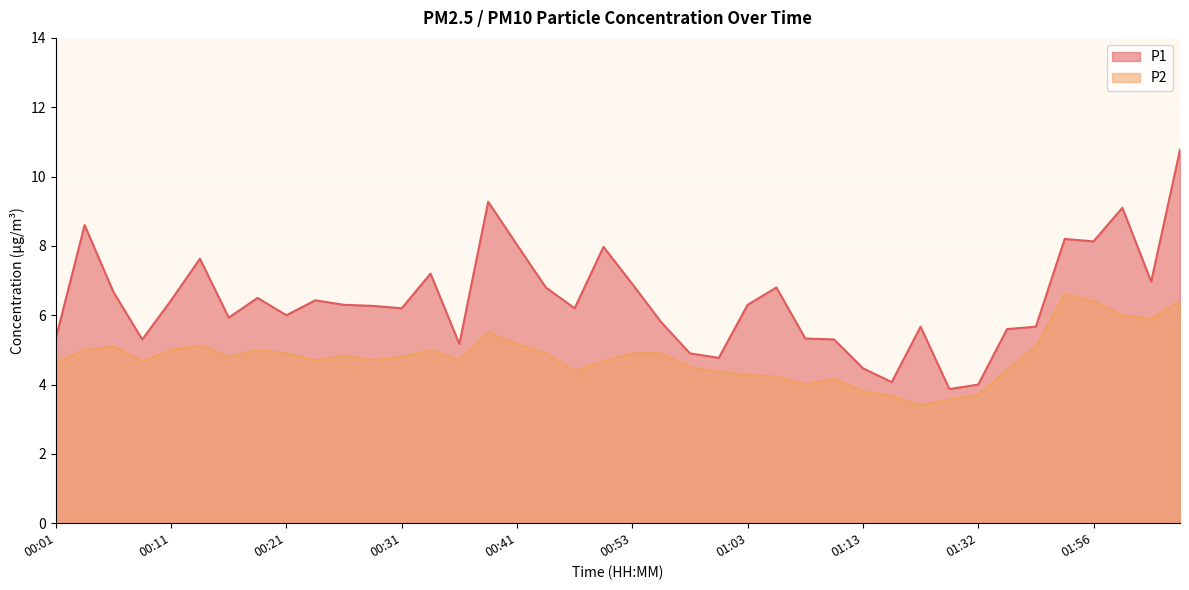

Read the P2 value at 01:18.

3.4